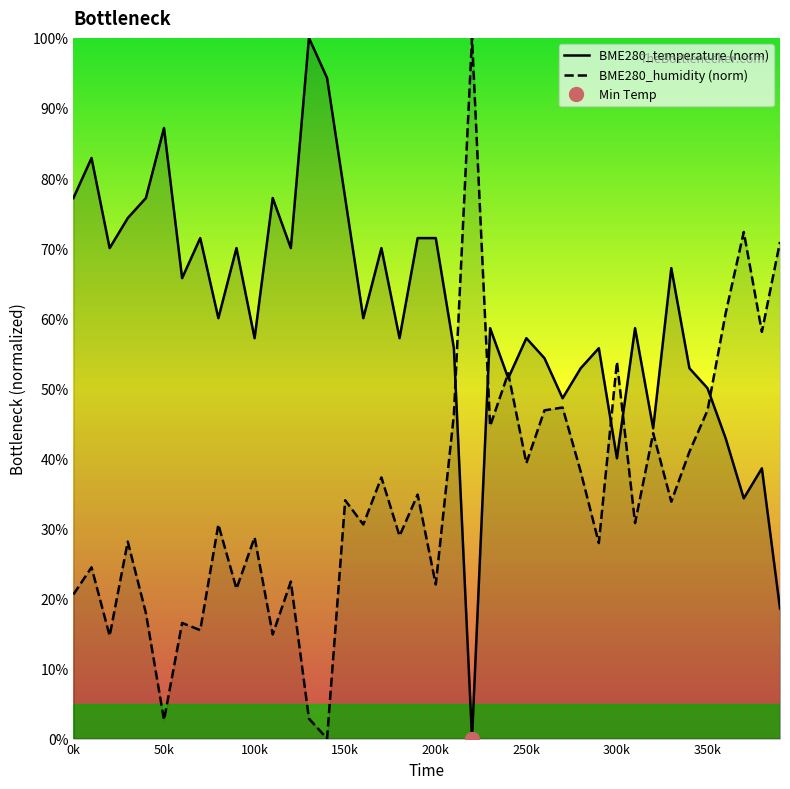

What is the value of the BME280_humidity (norm) point at the 36th from the left?

46.8